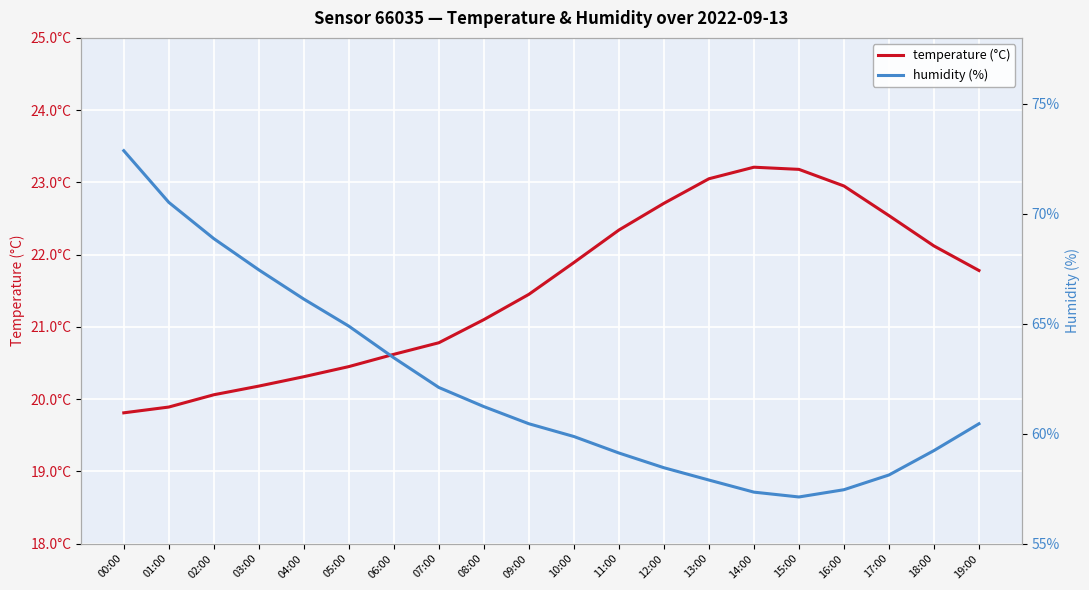

True or false: temperature and humidity cross at least once.

False